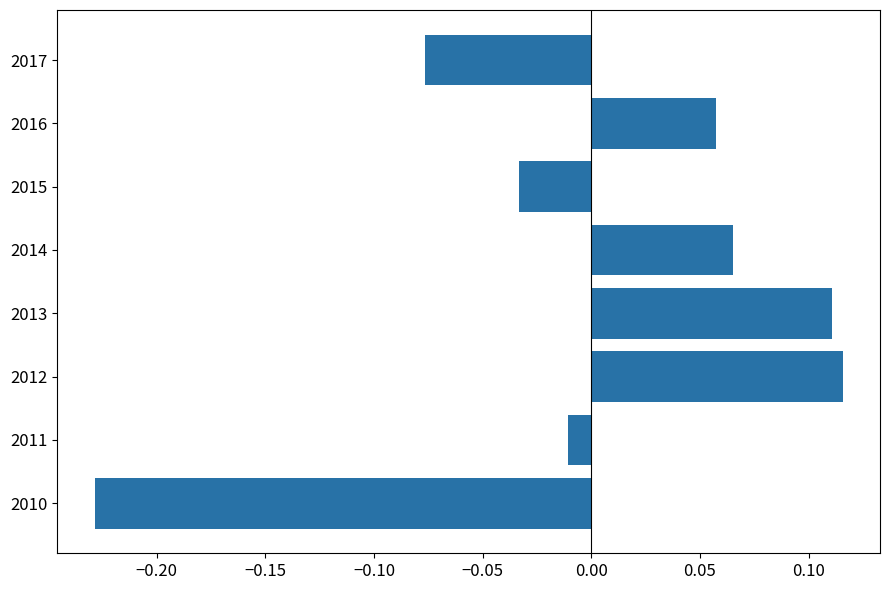

Which has a higher value, 2011 or 2010?

2011